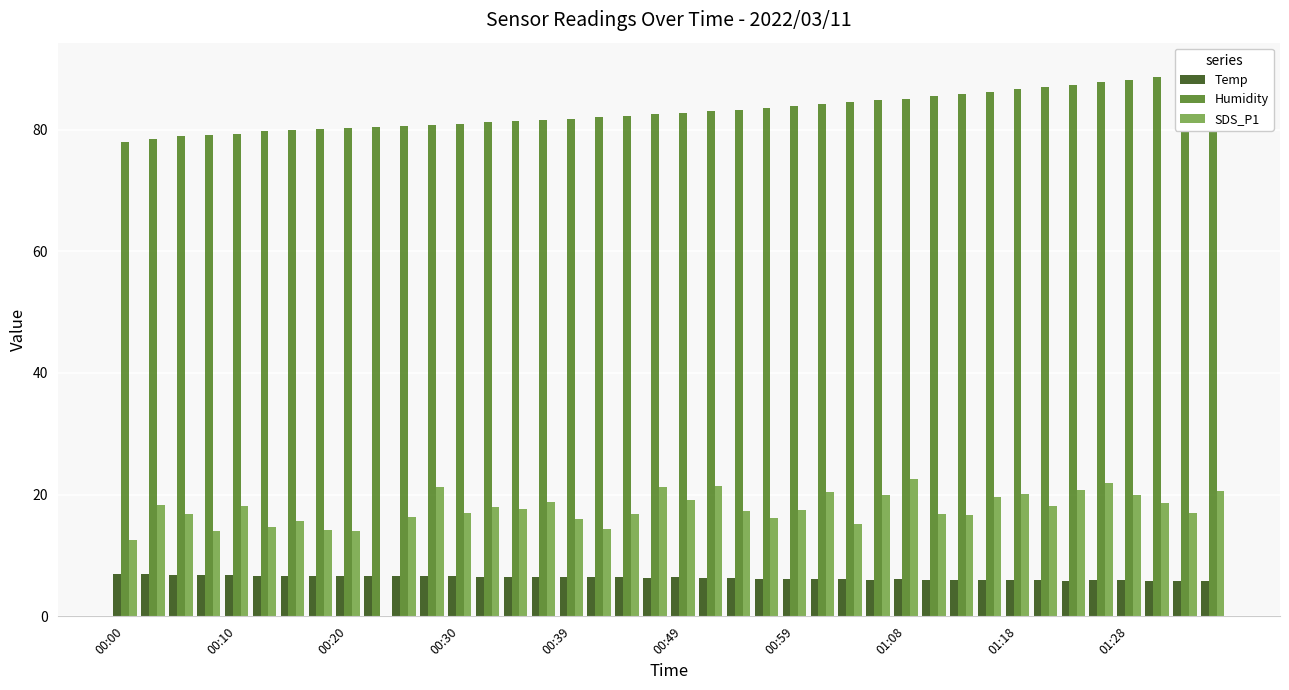

Which series changed the most between 01:28 and 32?

SDS_P1